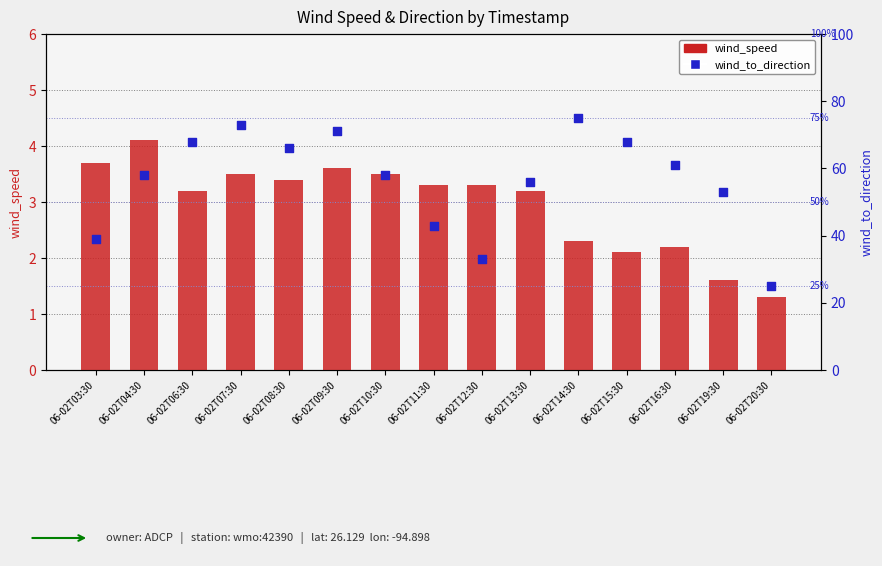

Which series has the largest Y range (max minus min)?

wind_to_direction